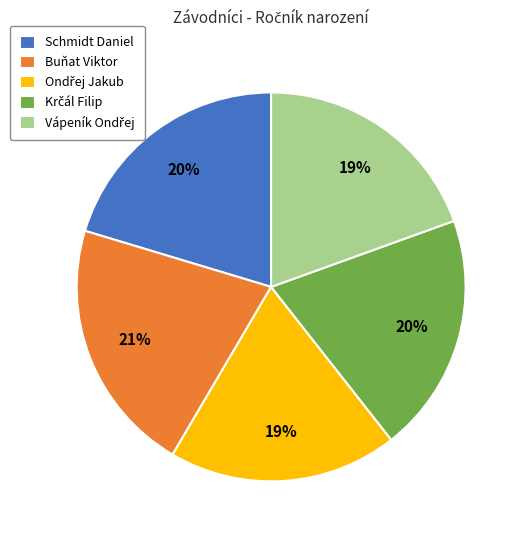

Which has a higher value, Schmidt Daniel or Buňat Viktor?

Buňat Viktor